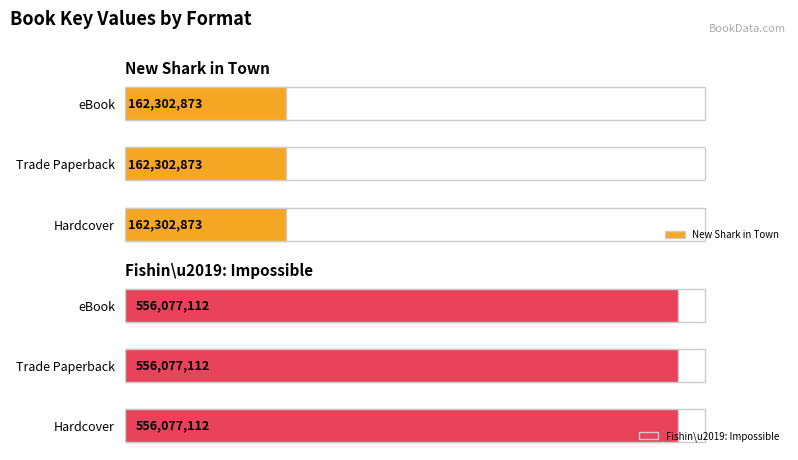

How many data points does each series have?

3